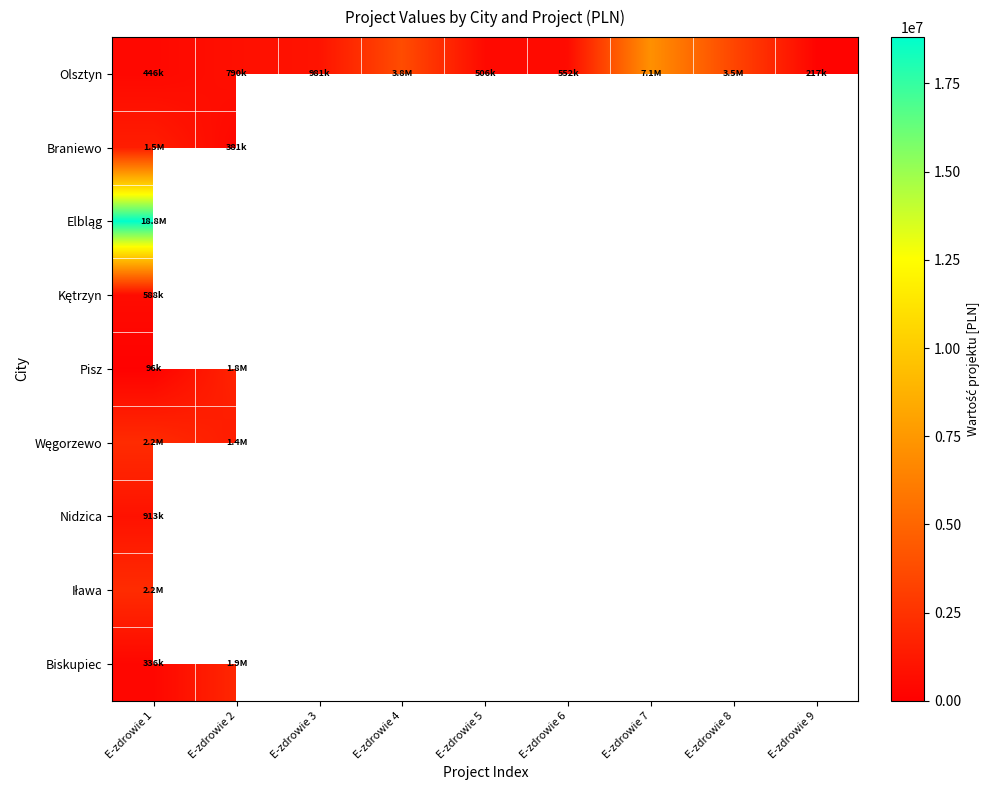

At which category is the sum across all series the highest?

E-zdrowie 1